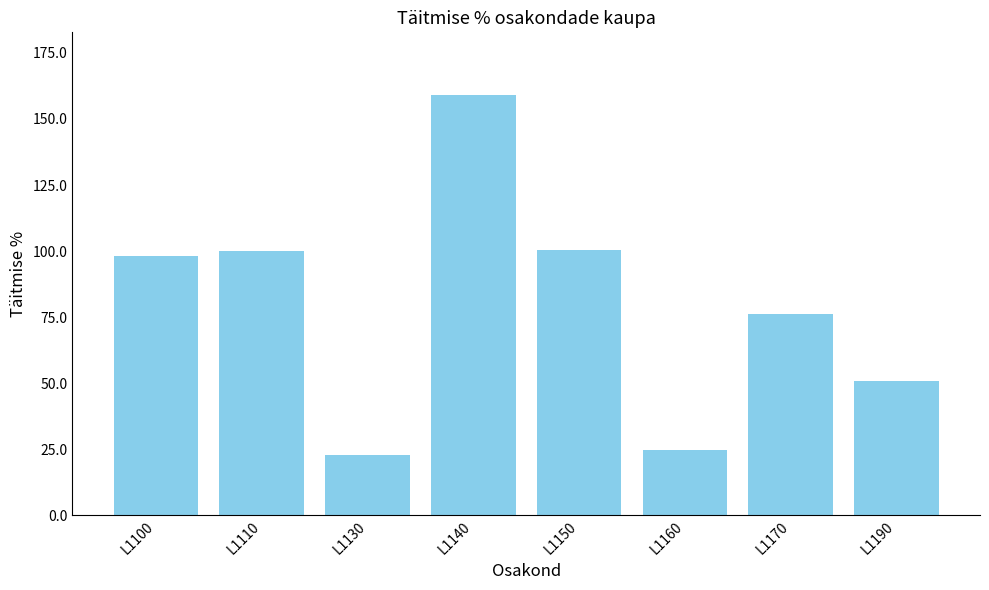

True or false: the data shows 158.9 at L1140.

True